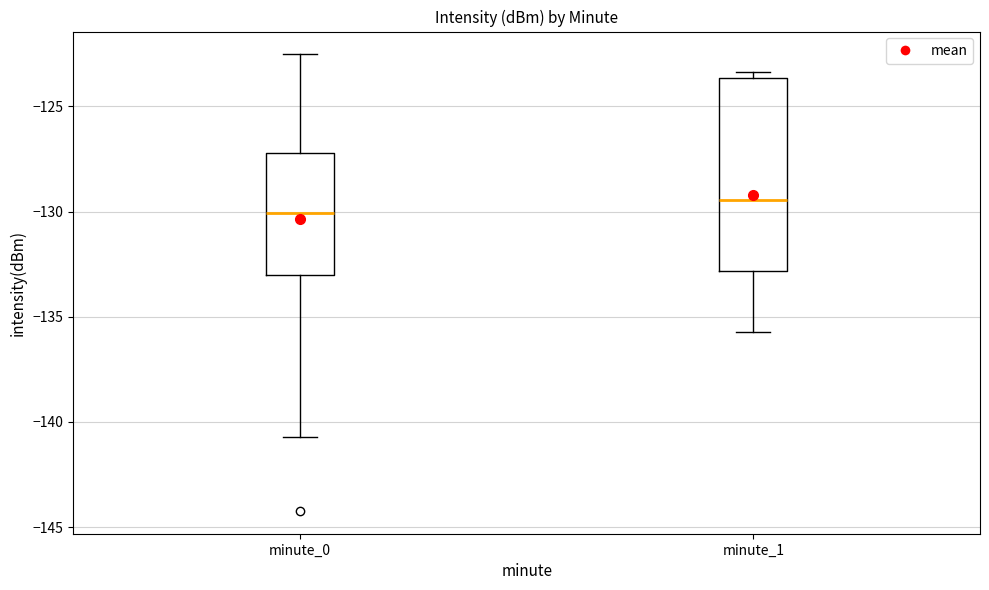

Reading left to right, read every box against the y-axis: the position of its median line, the range the box covers, and the ends of its whiskers. The values are not printed on the chart, so give them approximately, as read against the axis.

minute_0: median -130.0, box -133.0 to -127.0, whiskers -140.5 to -122.5
minute_1: median -129.5, box -133.0 to -123.5, whiskers -135.5 to -123.5 (just above the box's upper edge)